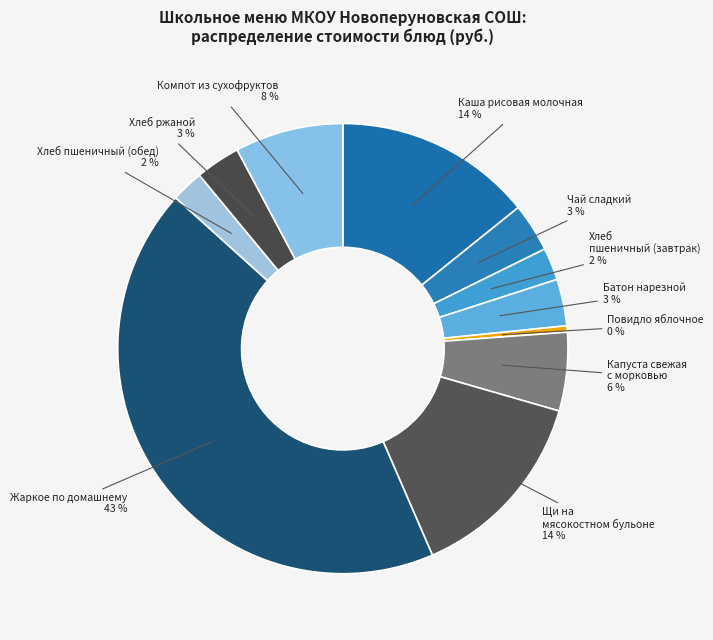

Which slice is the largest?

Жаркое по домашнему